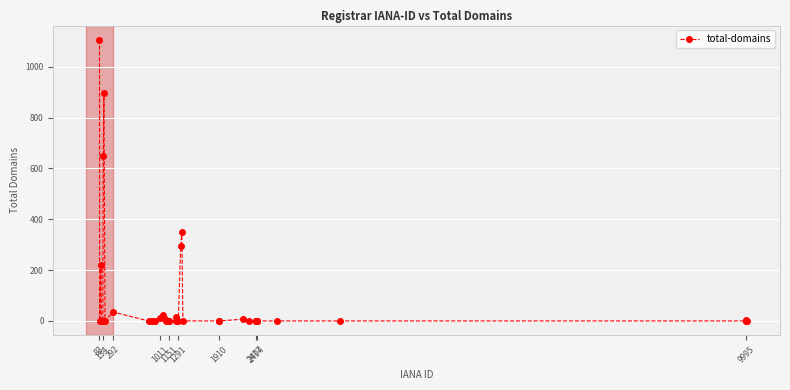

What is the sum of all values?

3621